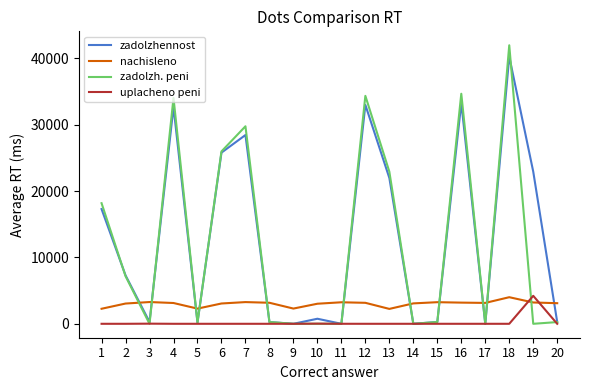

Between 9 and 15, which series saw the biggest shift?

nachisleno